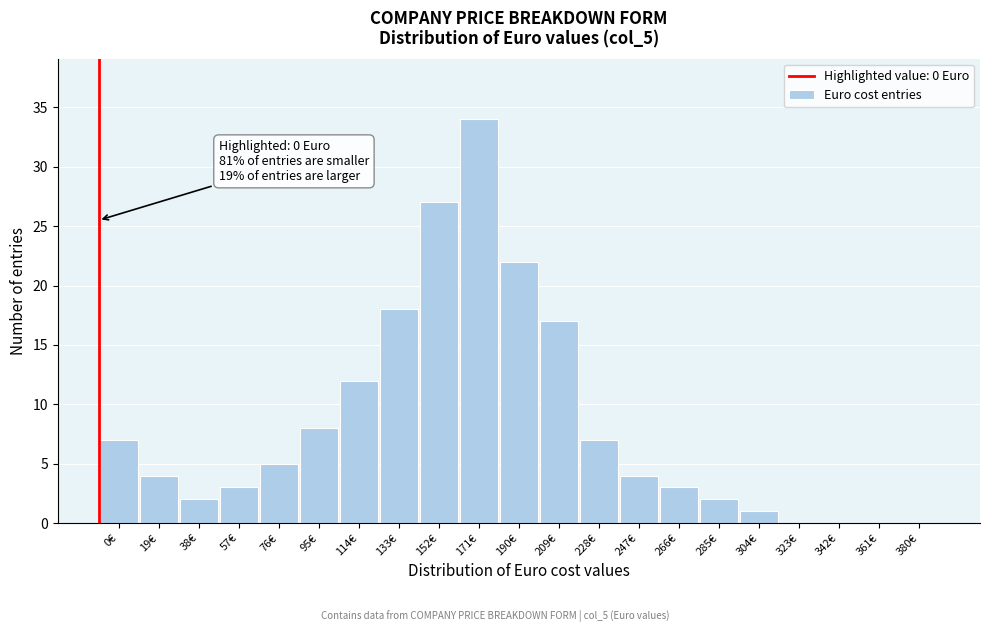

Reading left to right, list all the values displayed in this chart.

0€=7	19€=4	38€=2	57€=3	76€=5	95€=8	114€=12	133€=18	152€=27	171€=34	190€=22	209€=17	228€=7	247€=4	266€=3	285€=2	304€=1	323€=0	342€=0	361€=0	380€=0